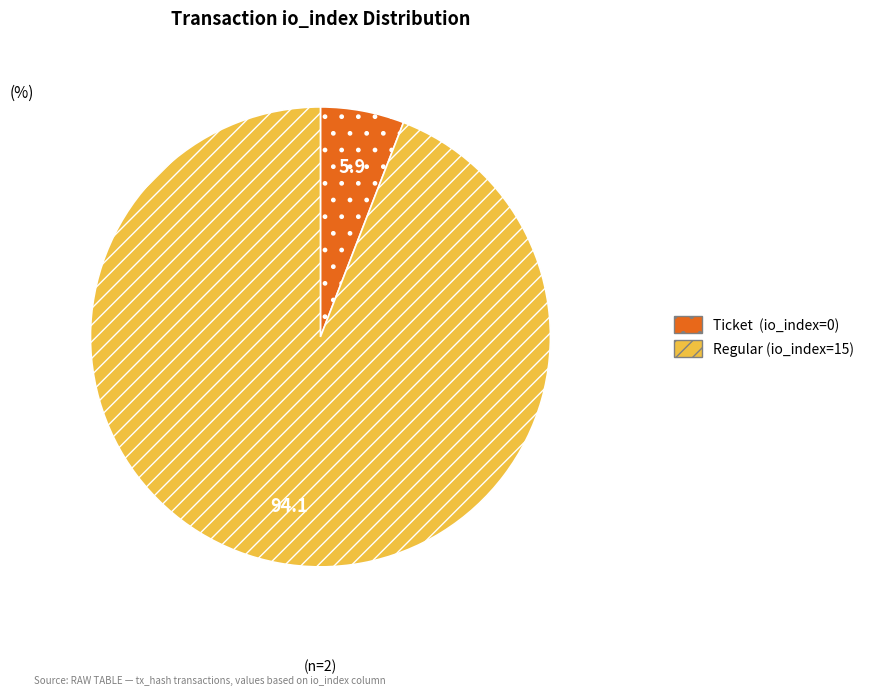

Rank the categories by value from lowest to highest.

Ticket (io_index=0), Regular (io_index=15)